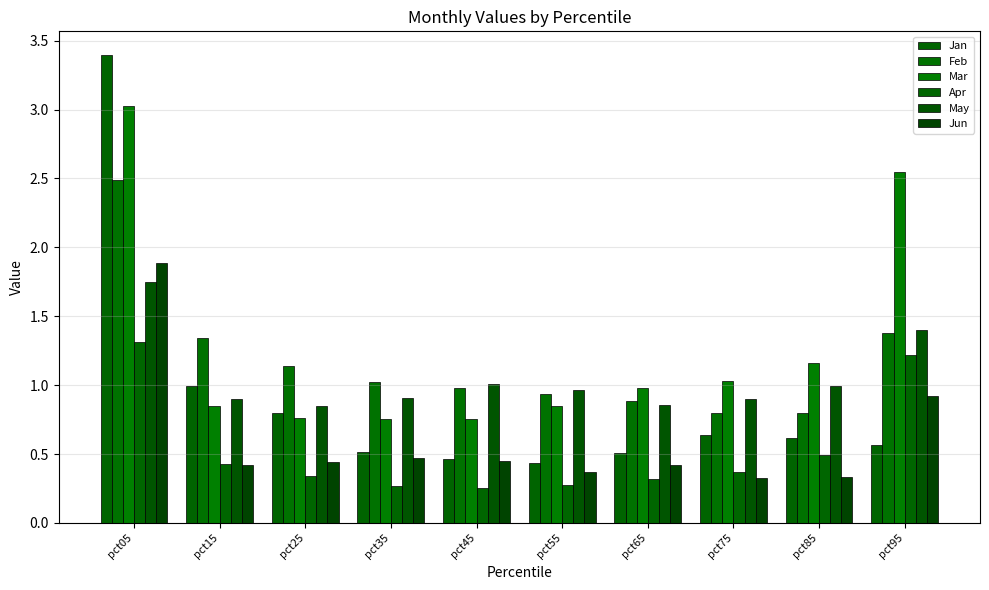

What is the value of the Mar bar at the 6th from the left?

0.8